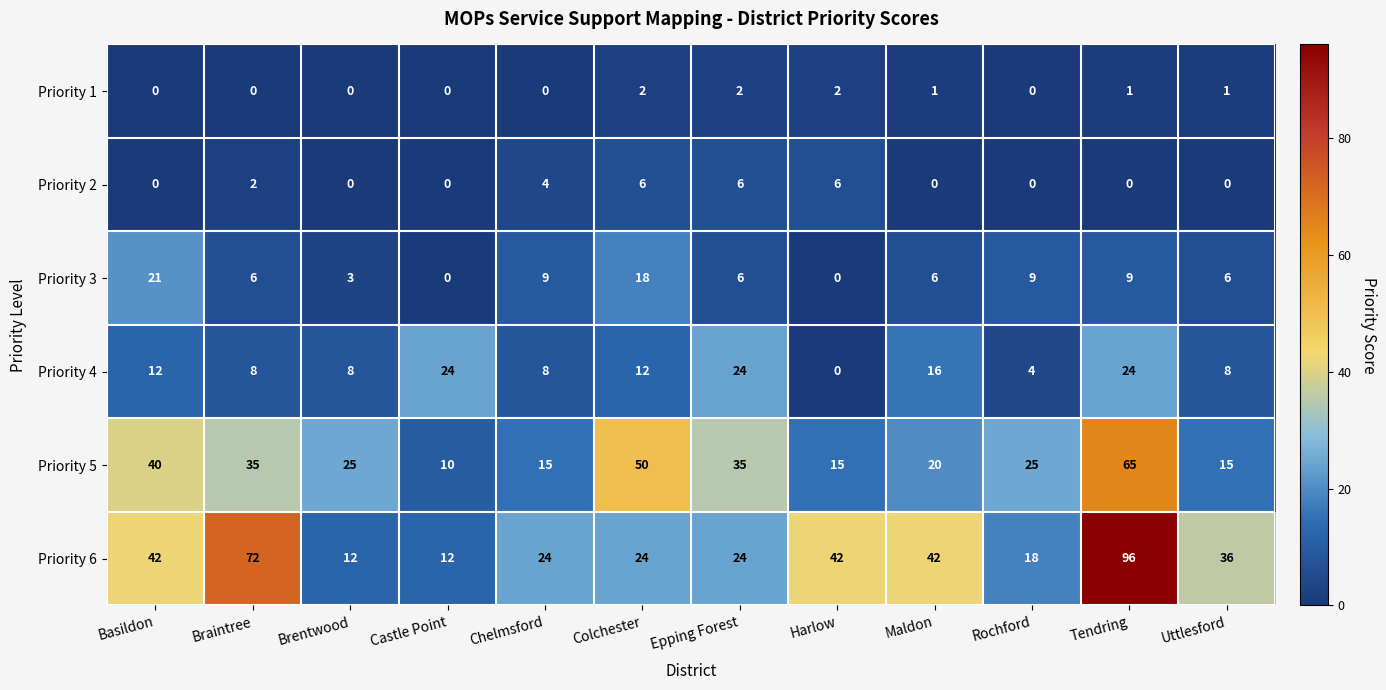

Rank the series at Chelmsford from highest to lowest value.

Priority 6, Priority 5, Priority 3, Priority 4, Priority 2, Priority 1